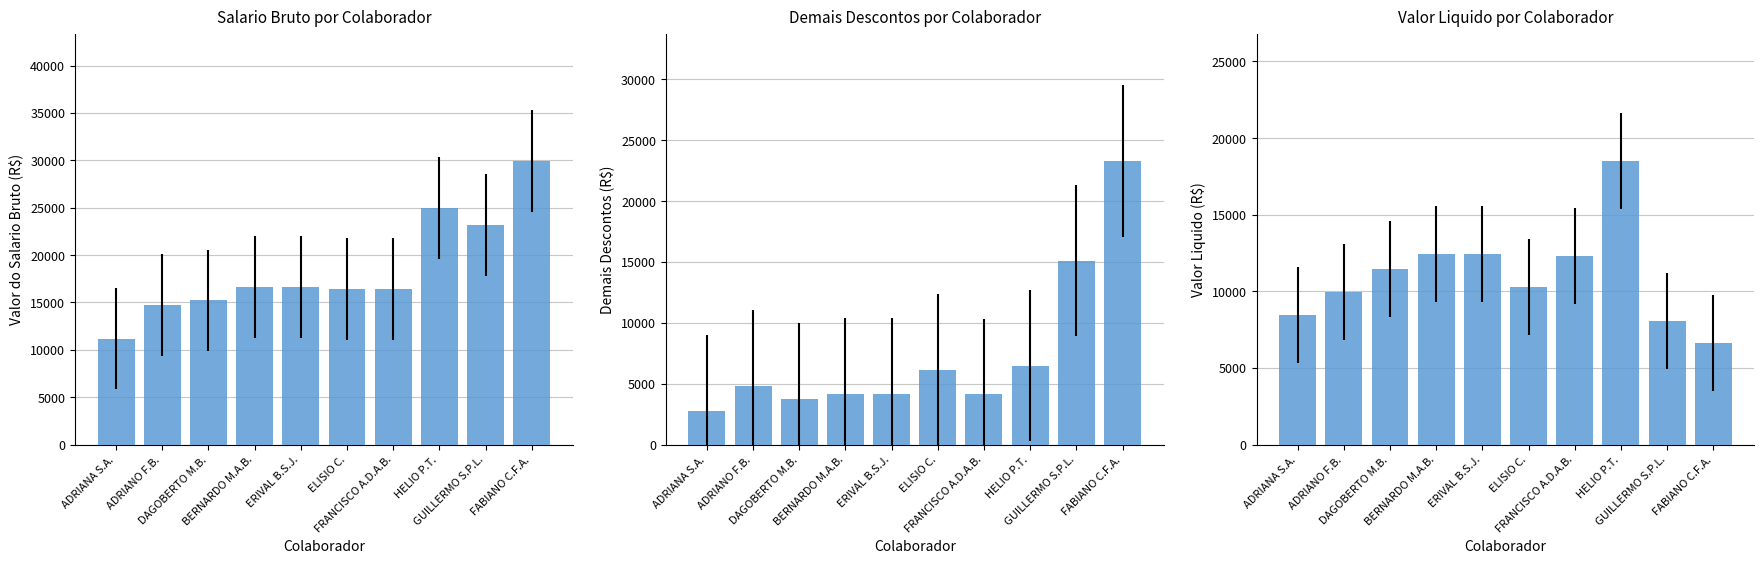

Between ADRIANA S.A. and FABIANO C.F.A., which is larger?

FABIANO C.F.A.